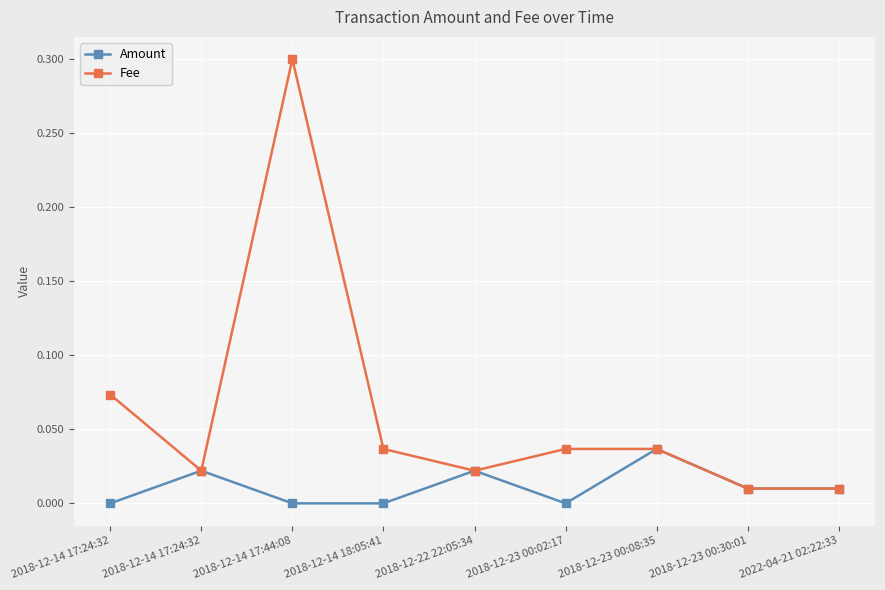

How many series are shown in this chart?

2